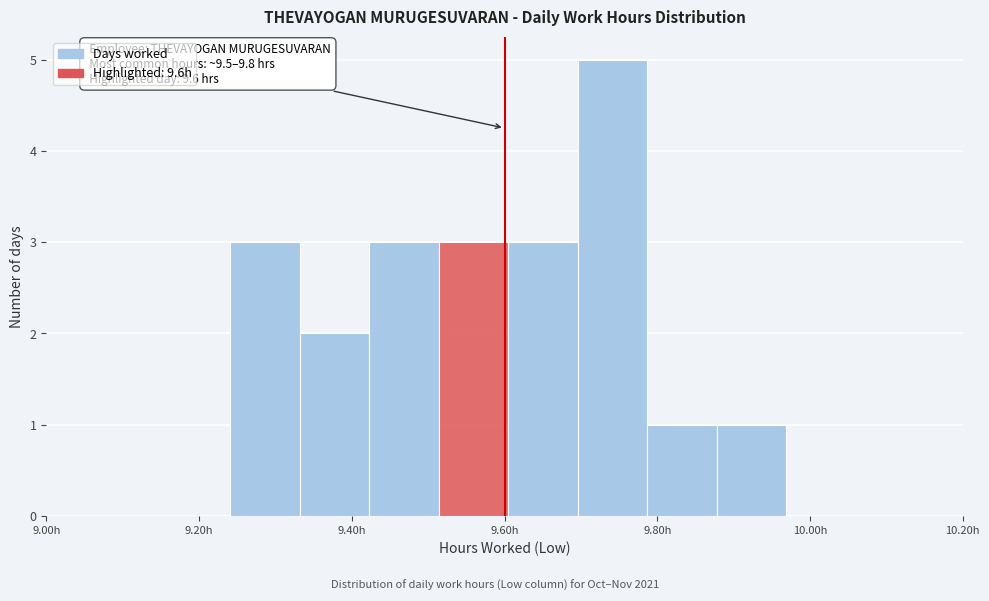

Over which range of the x-axis is the bar tallest?

9.70 to 9.78